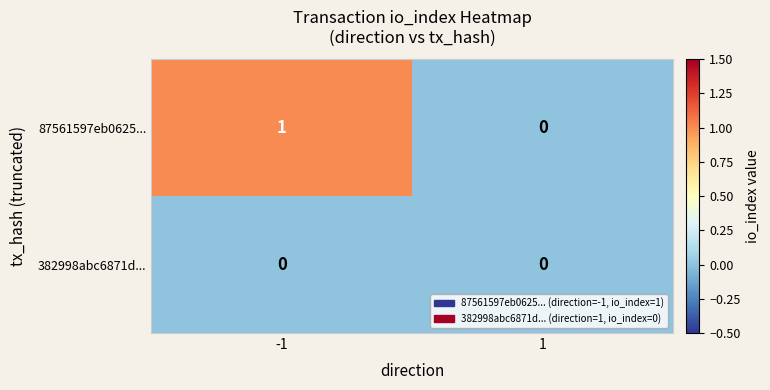

What is the difference between the highest and lowest values at -1?

1